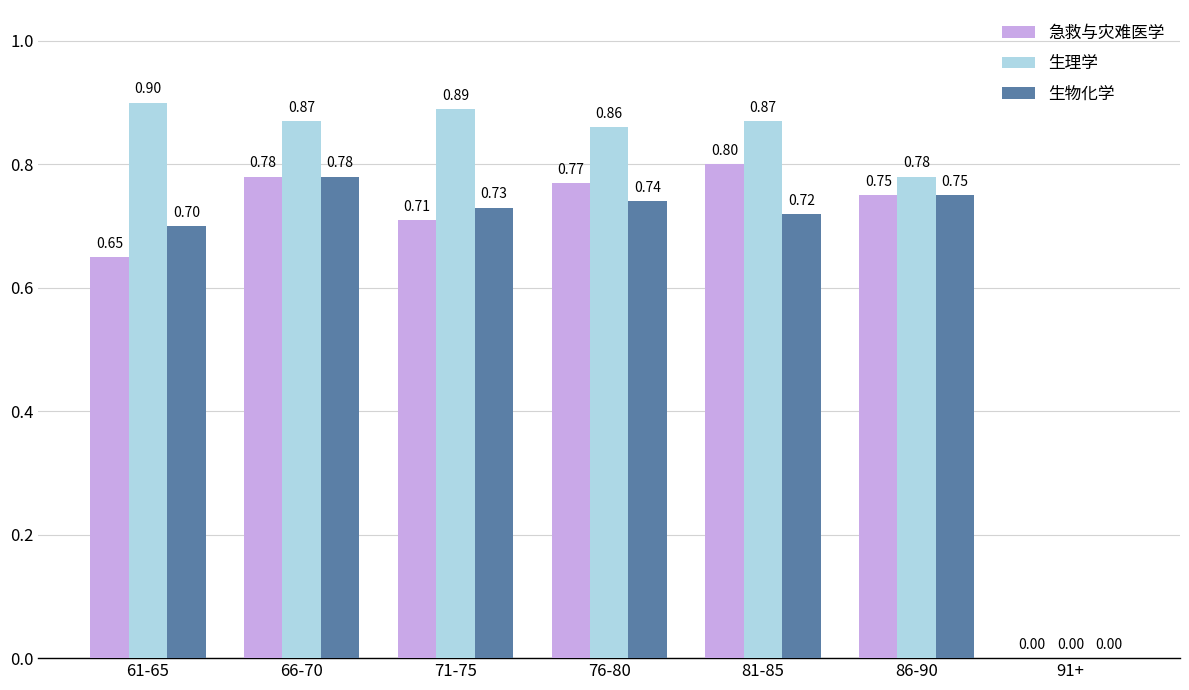

How many groups of bars are there?

7